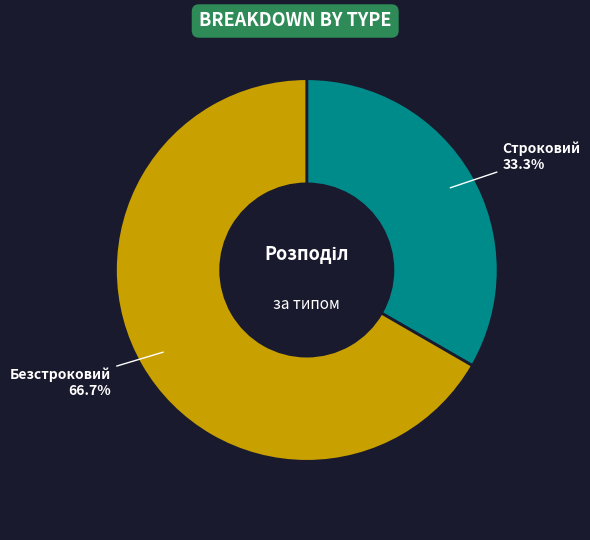

To the nearest percent, what is the difference between the largest and smallest slice percentages?

33%